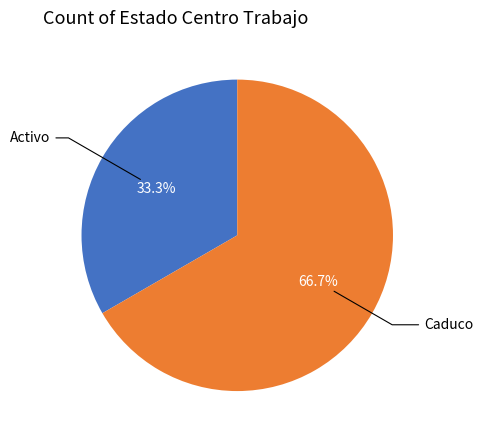

To the nearest percent, what is the difference between the largest and smallest slice percentages?

33%